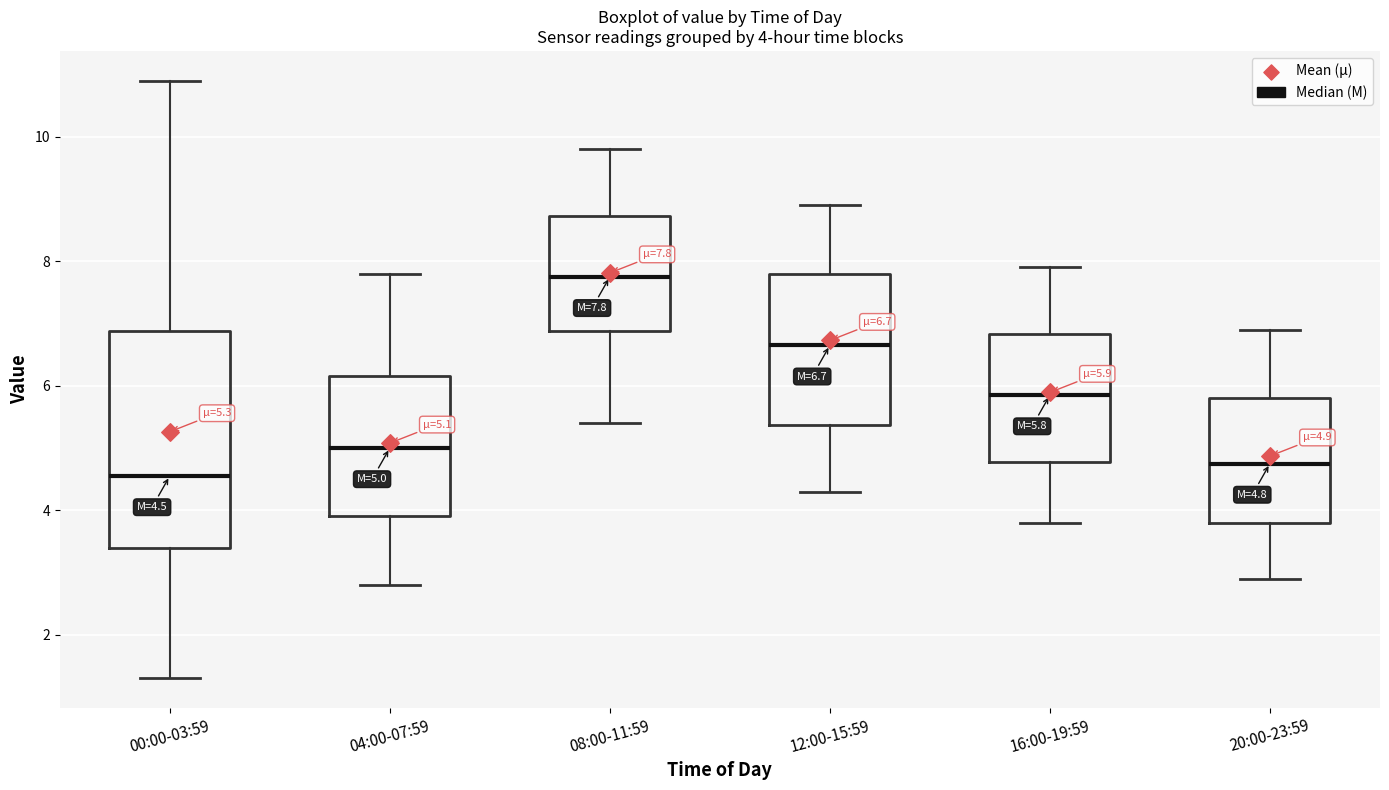

Which box is the tallest, from its lower edge to its upper edge?

00:00-03:59